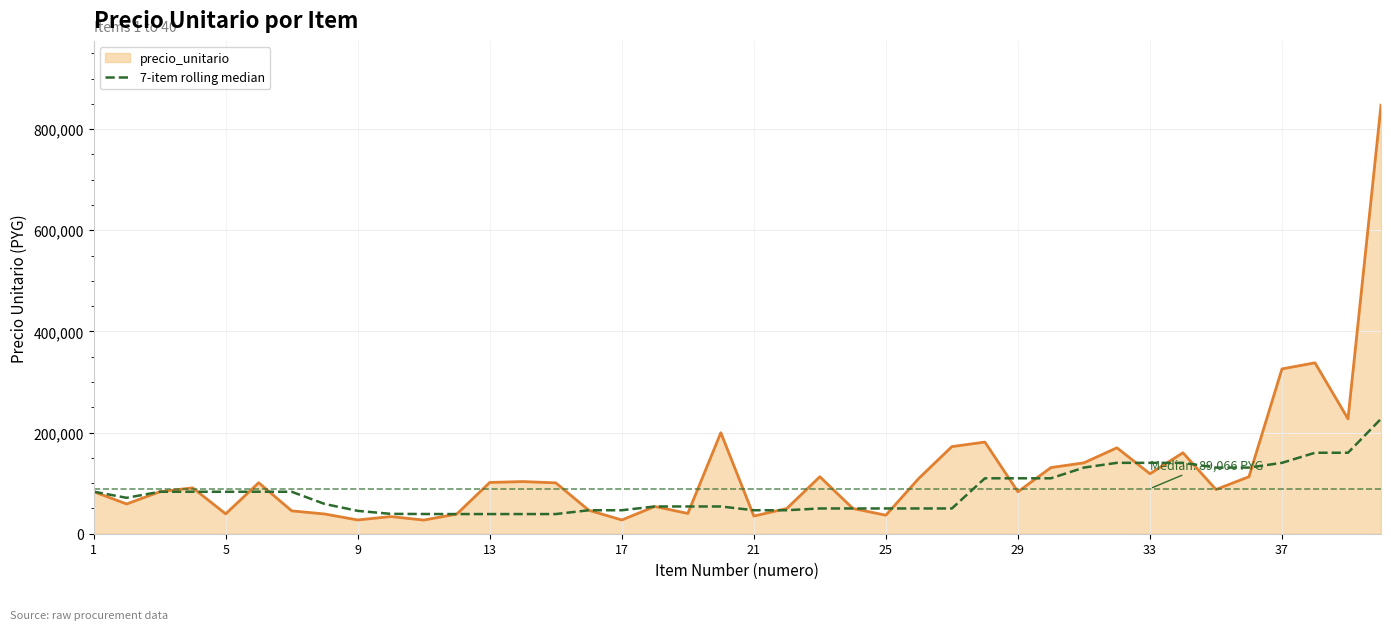

Which series has the largest range (max minus min)?

precio_unitario